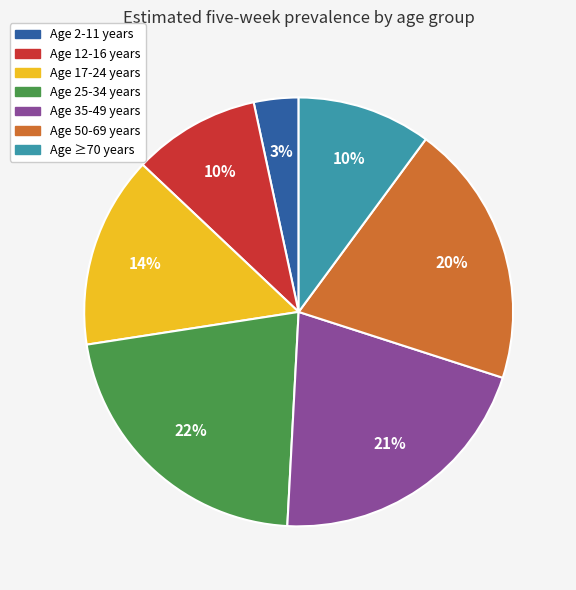

Which slice is the largest?

Age 25-34 years